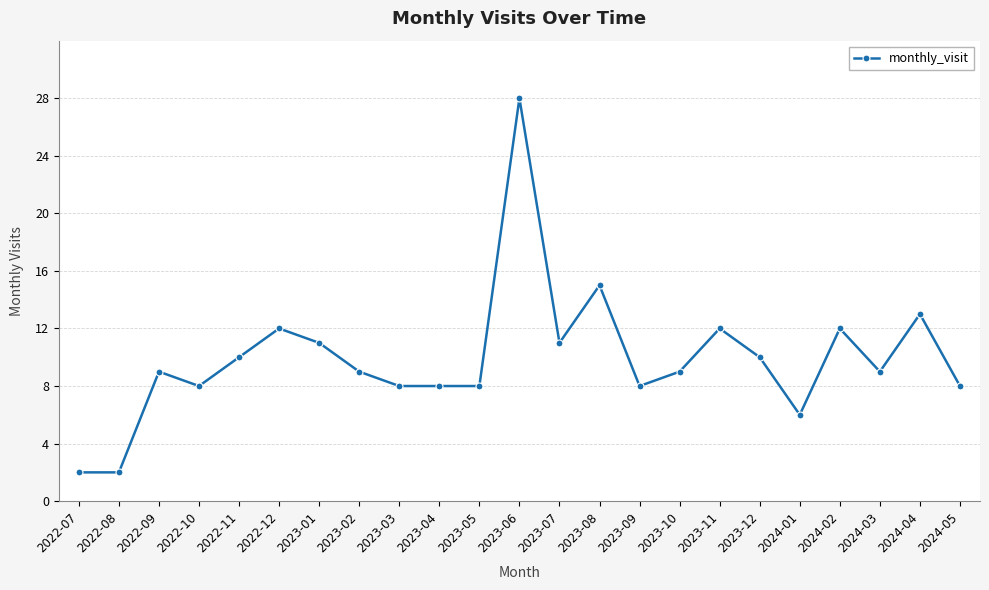

Where is the data nearest to the value 15?

2023-08